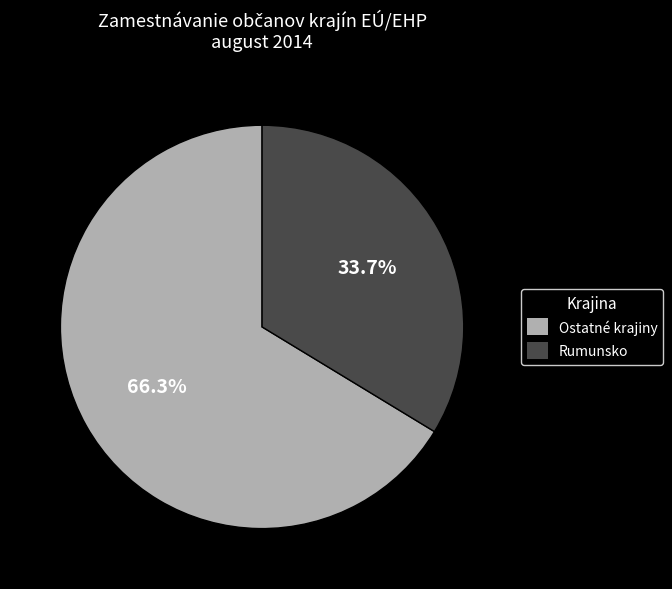

Which slice is the largest?

Ostatné krajiny